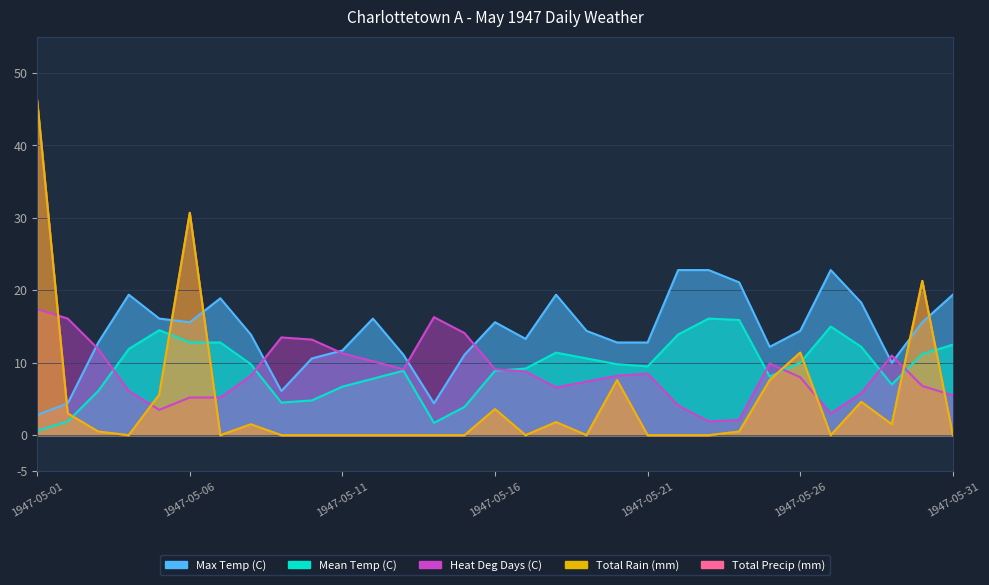

Rank the categories by Max Temp (C) value from highest to lowest.

1947-05-22, 1947-05-23, 1947-05-27, 1947-05-24, 1947-05-04, 1947-05-18, 1947-05-31, 1947-05-07, 1947-05-28, 1947-05-05, 1947-05-12, 1947-05-06, 1947-05-16, 1947-05-30, 1947-05-19, 1947-05-26, 1947-05-08, 1947-05-17, 1947-05-03, 1947-05-20, 1947-05-21, 1947-05-25, 1947-05-11, 1947-05-13, 1947-05-15, 1947-05-10, 1947-05-29, 1947-05-09, 1947-05-02, 1947-05-14, 1947-05-01